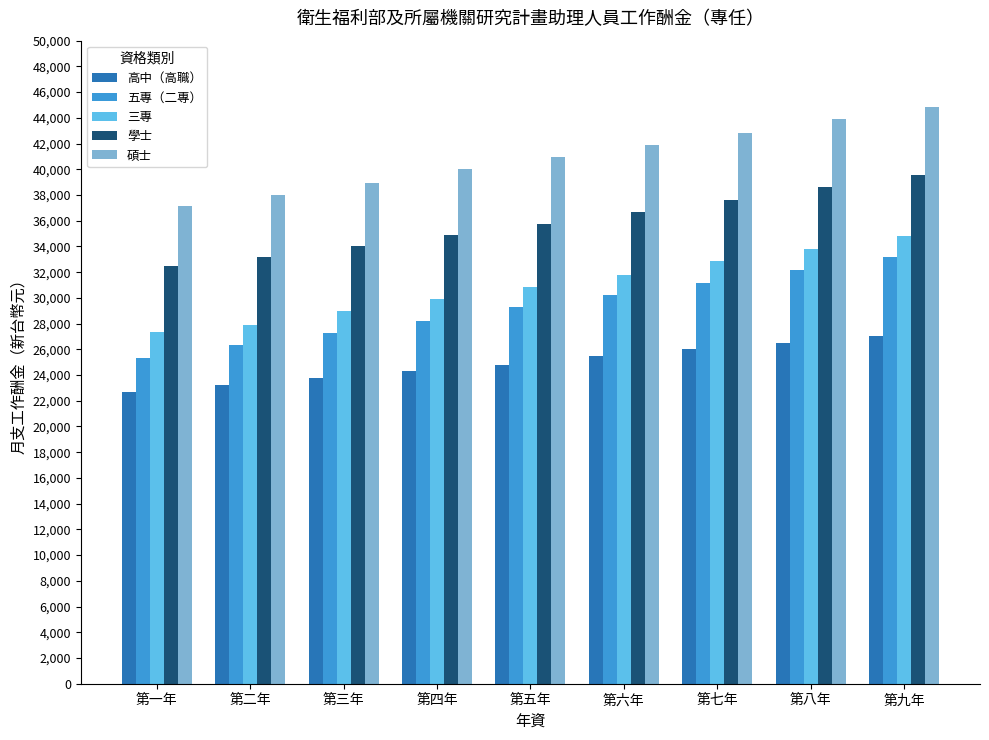

True or false: 高中（高職） has a value of 42641 at 第三年.

False